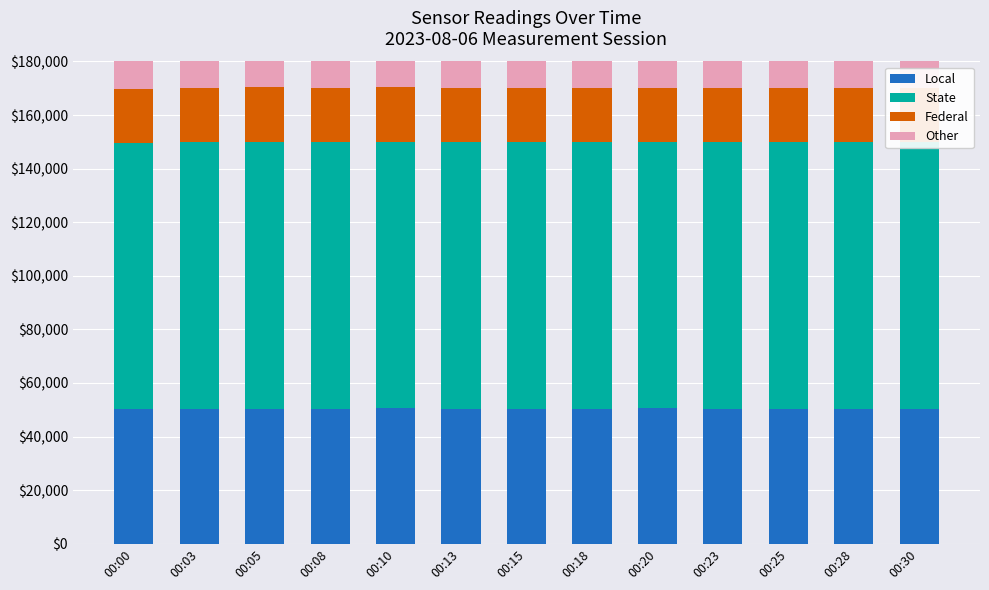

Between 00:28 and 00:30, which is larger?

00:30